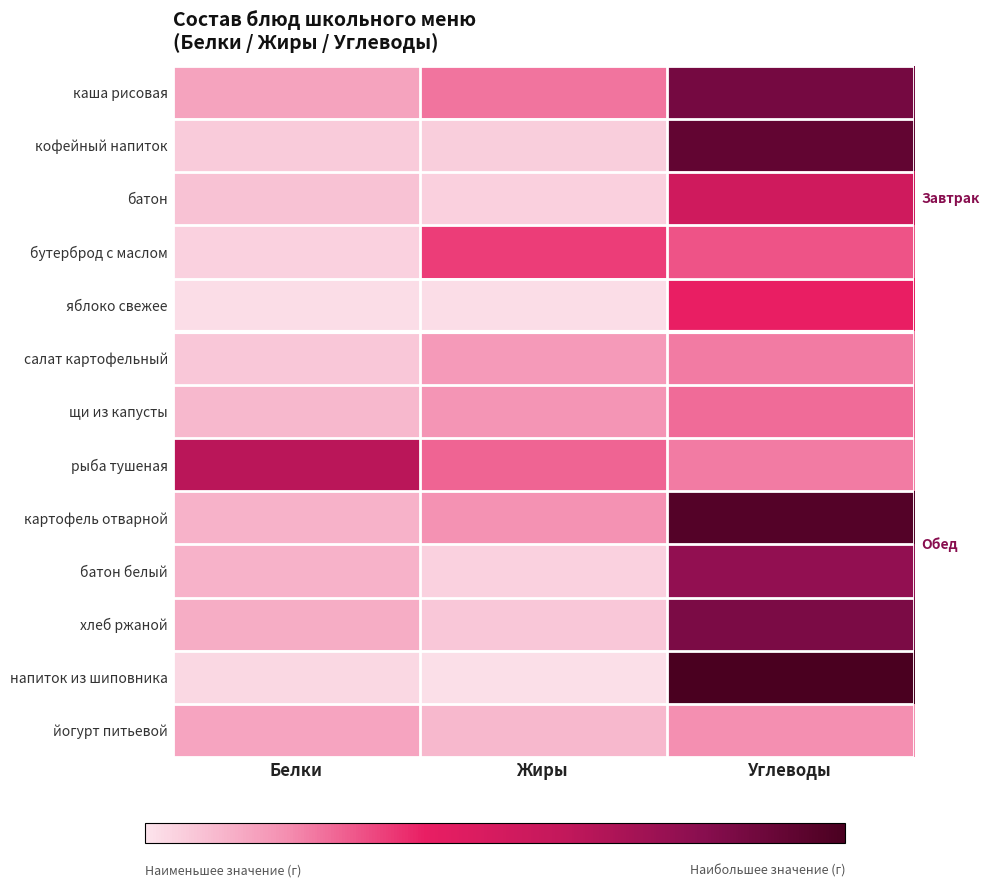

List the series in order of their peak value, lowest first.

йогурт питьевой, салат картофельный, щи из капусты, бутерброд с маслом, яблоко свежее, батон, рыба тушеная, батон белый, хлеб ржаной, каша рисовая, кофейный напиток, картофель отварной, напиток из шиповника